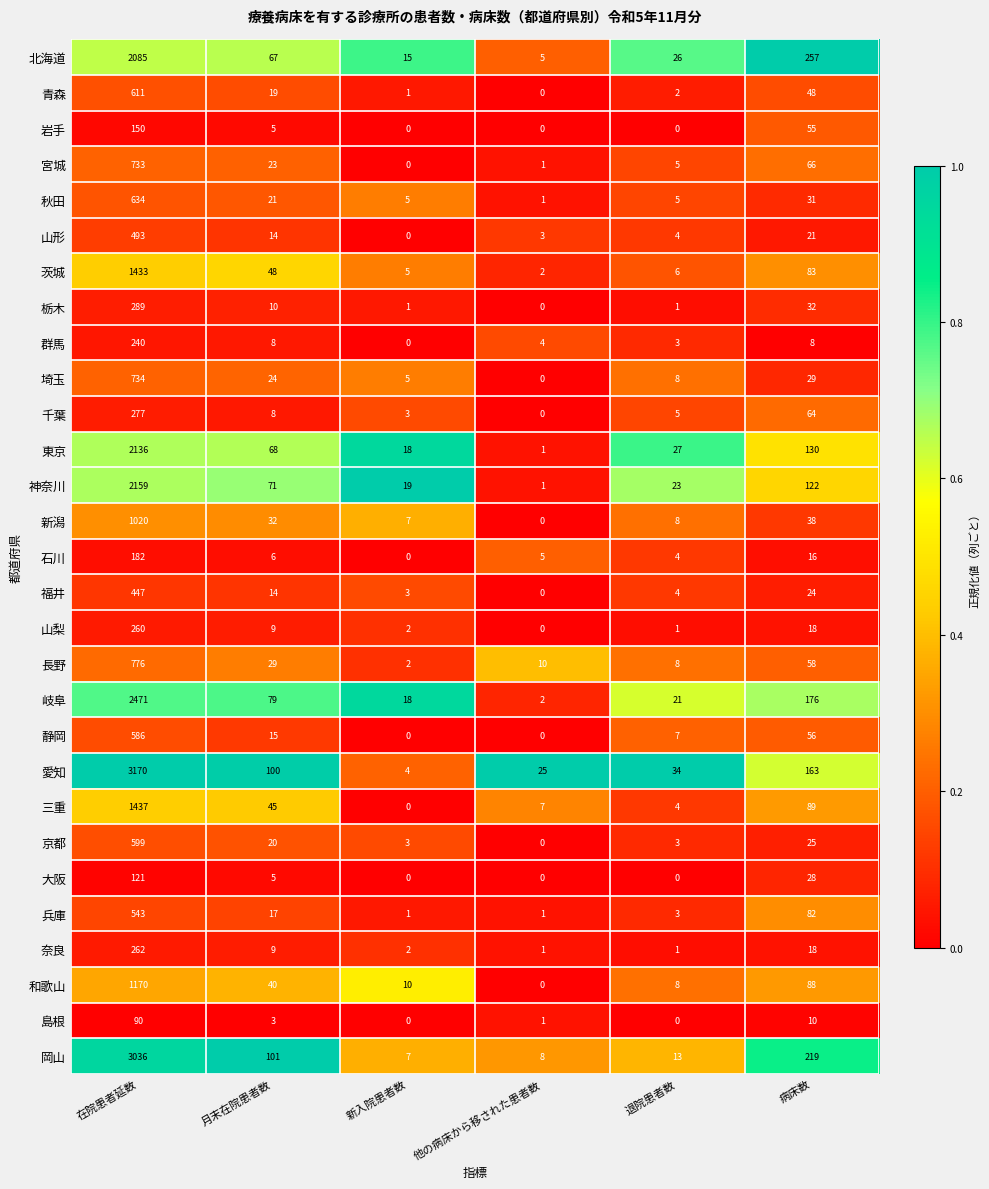

The value of 京都 at 退院患者数 is 3. True or false?

True